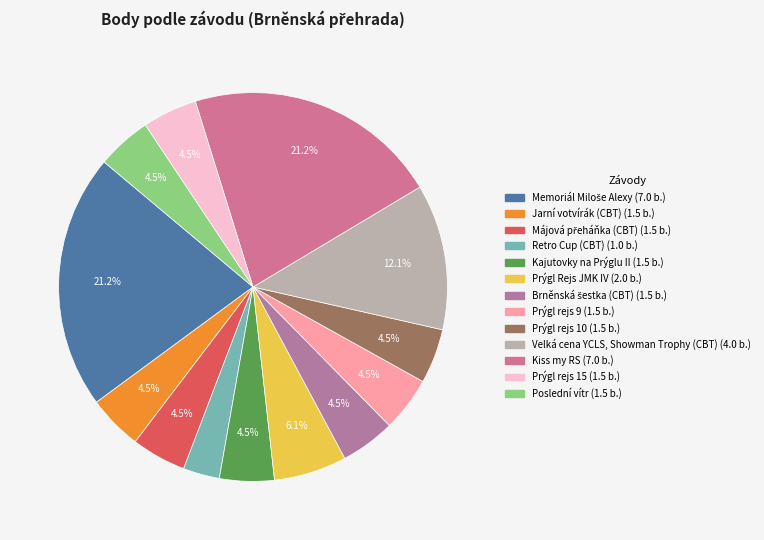

The Poslední vítr slice represents 18% of the pie. True or false?

False